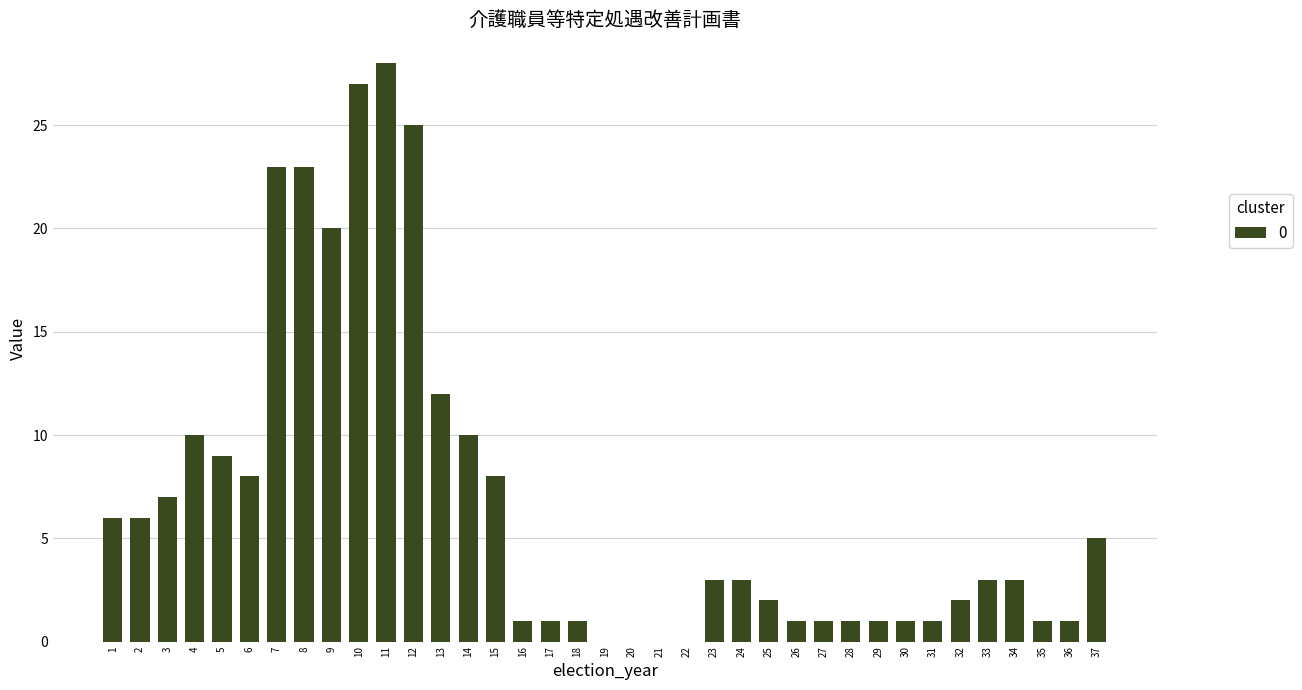

True or false: the data shows 10 at 4.

True